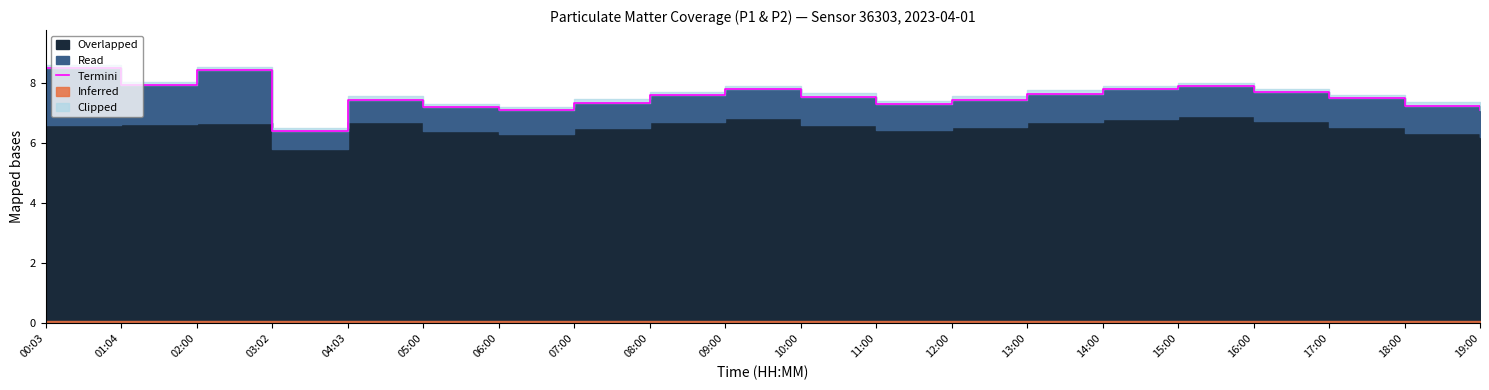

Rank the categories by value from lowest to highest.

03:02, 06:00, 19:00, 05:00, 18:00, 11:00, 07:00, 04:03, 12:00, 17:00, 10:00, 08:00, 13:00, 16:00, 09:00, 14:00, 15:00, 01:04, 02:00, 00:03